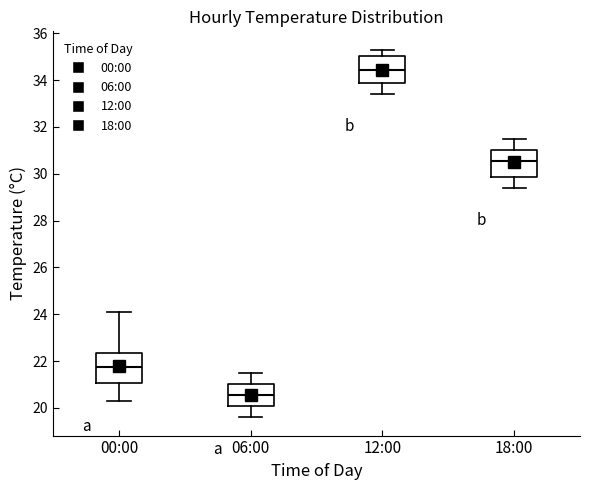

Which box has the highest median line?

12:00